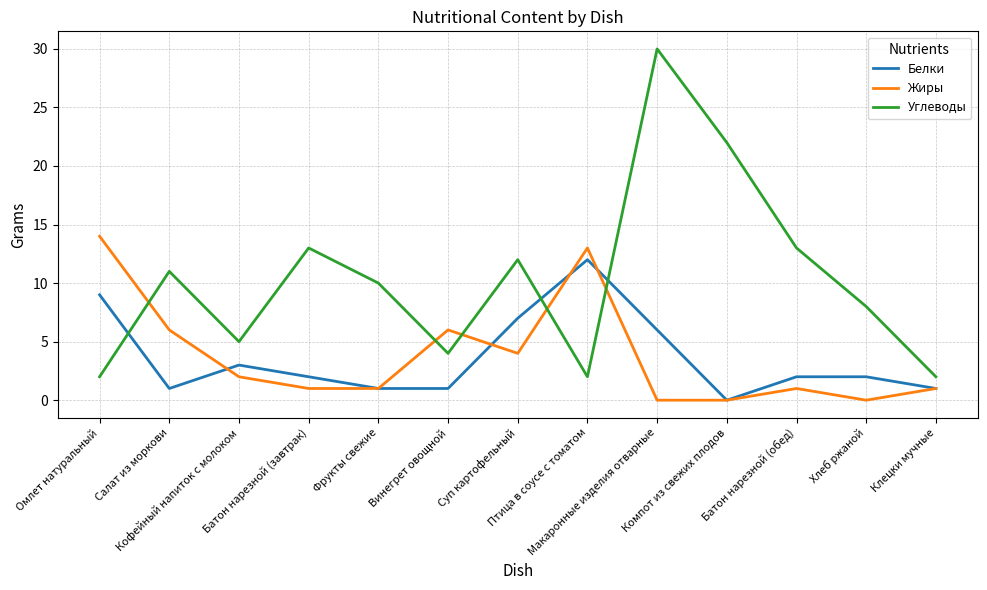

Reading left to right, transcribe all the data shown in this chart.

Белки: Омлет натуральный=9	Салат из моркови=1	Кофейный напиток с молоком=3	Батон нарезной (завтрак)=2	Фрукты свежие=1	Винегрет овощной=1	Суп картофельный=7	Птица в соусе с томатом=12	Макаронные изделия отварные=6	Компот из свежих плодов=0	Батон нарезной (обед)=2	Хлеб ржаной=2	Клецки мучные=1
Жиры: Омлет натуральный=14	Салат из моркови=6	Кофейный напиток с молоком=2	Батон нарезной (завтрак)=1	Фрукты свежие=1	Винегрет овощной=6	Суп картофельный=4	Птица в соусе с томатом=13	Макаронные изделия отварные=0	Компот из свежих плодов=0	Батон нарезной (обед)=1	Хлеб ржаной=0	Клецки мучные=1
Углеводы: Омлет натуральный=2	Салат из моркови=11	Кофейный напиток с молоком=5	Батон нарезной (завтрак)=13	Фрукты свежие=10	Винегрет овощной=4	Суп картофельный=12	Птица в соусе с томатом=2	Макаронные изделия отварные=30	Компот из свежих плодов=22	Батон нарезной (обед)=13	Хлеб ржаной=8	Клецки мучные=2